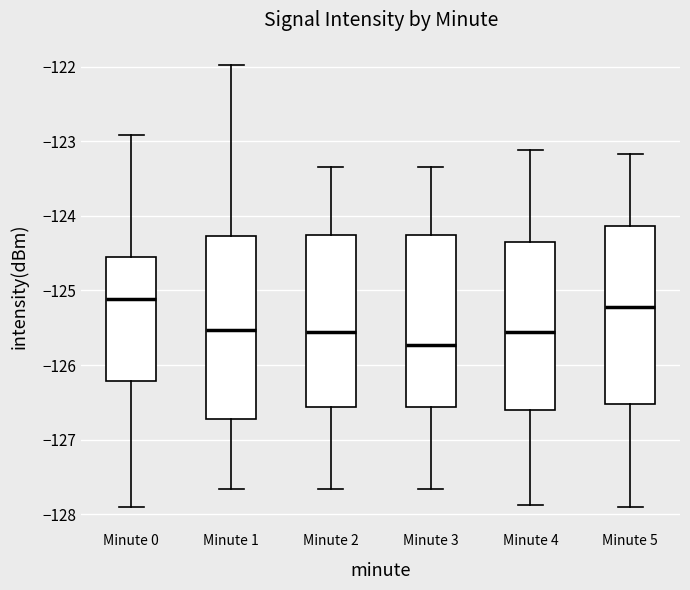

Reading left to right, read every box against the y-axis: the position of its median line, the range the box covers, and the ends of its whiskers. The values are not printed on the chart, so give them approximately, as read against the axis.

Minute 0: median -125.1, box -126.2 to -124.6, whiskers -127.9 to -122.9
Minute 1: median -125.5, box -126.7 to -124.3, whiskers -127.7 to -122.0
Minute 2: median -125.6, box -126.6 to -124.3, whiskers -127.7 to -123.3
Minute 3: median -125.7, box -126.6 to -124.3, whiskers -127.7 to -123.3
Minute 4: median -125.6, box -126.6 to -124.4, whiskers -127.9 to -123.1
Minute 5: median -125.2, box -126.5 to -124.1, whiskers -127.9 to -123.2